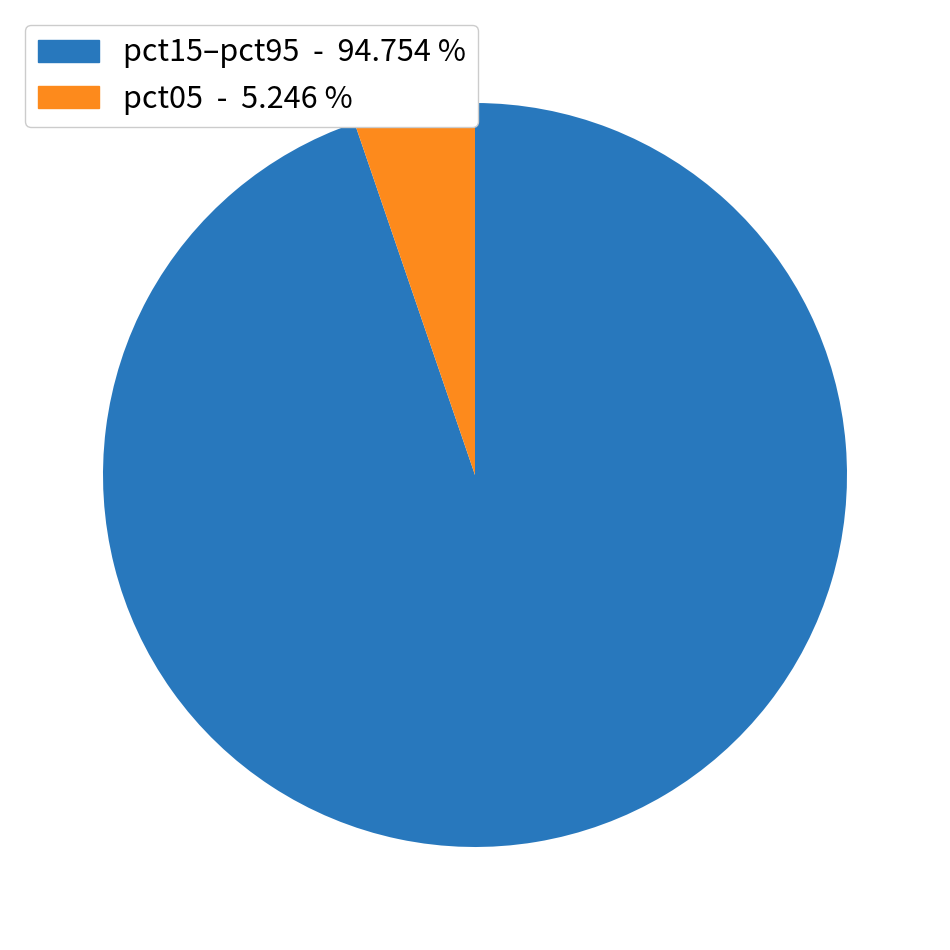

Is there a majority slice in this chart?

Yes